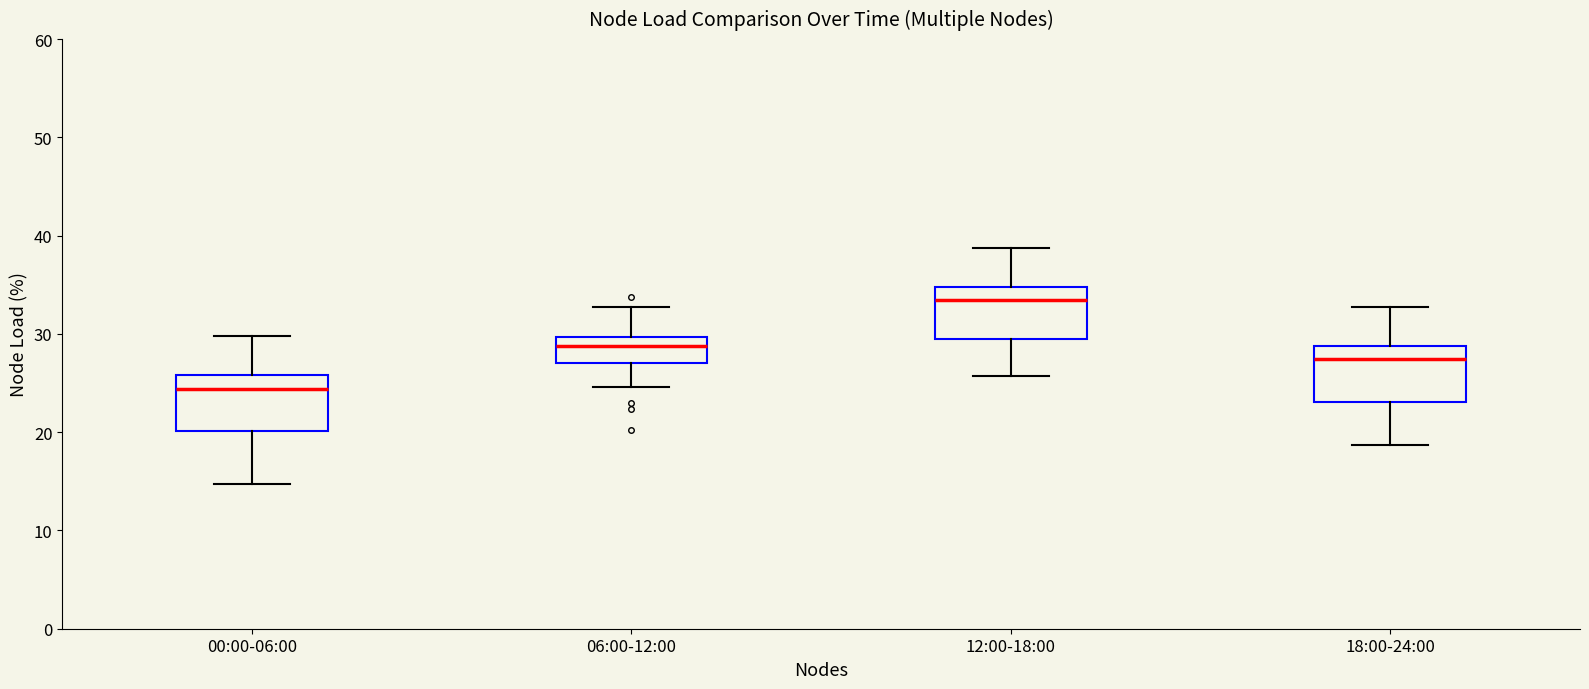

Reading left to right, read every box against the y-axis: the position of its median line, the range the box covers, and the ends of its whiskers. The values are not printed on the chart, so give them approximately, as read against the axis.

00:00-06:00: median 24, box 20 to 26, whiskers 15 to 30
06:00-12:00: median 29, box 27 to 30, whiskers 25 to 33
12:00-18:00: median 33, box 29 to 35, whiskers 26 to 39
18:00-24:00: median 27, box 23 to 29, whiskers 19 to 33